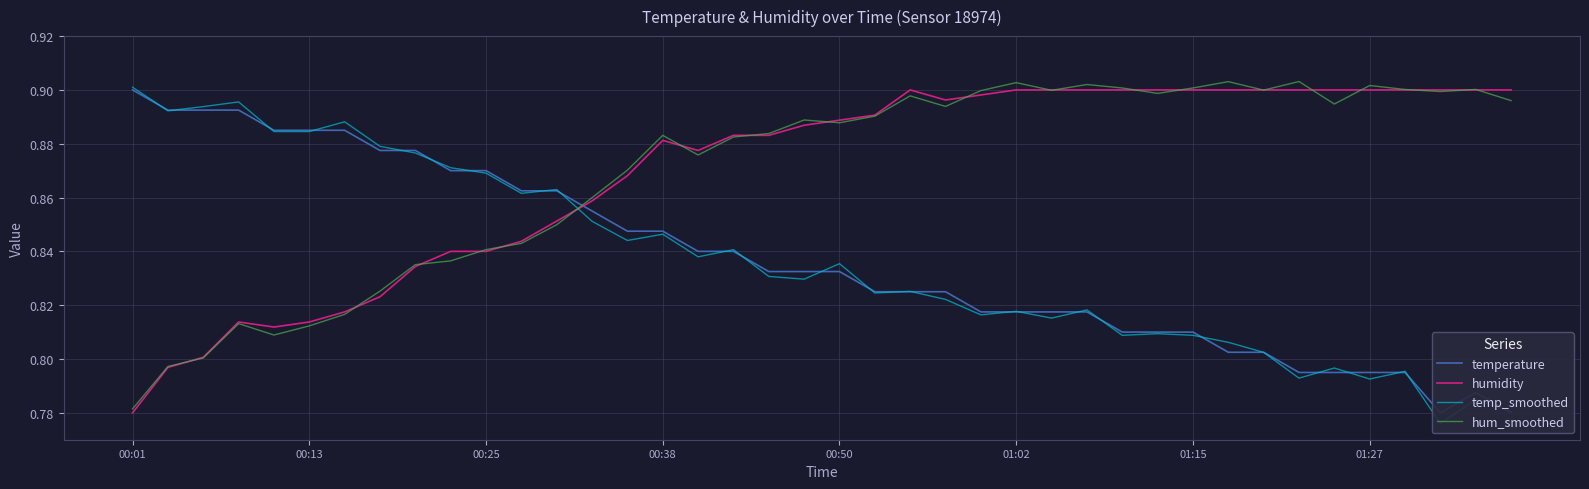

Is it true that humidity equals 0.9 at 26?

True